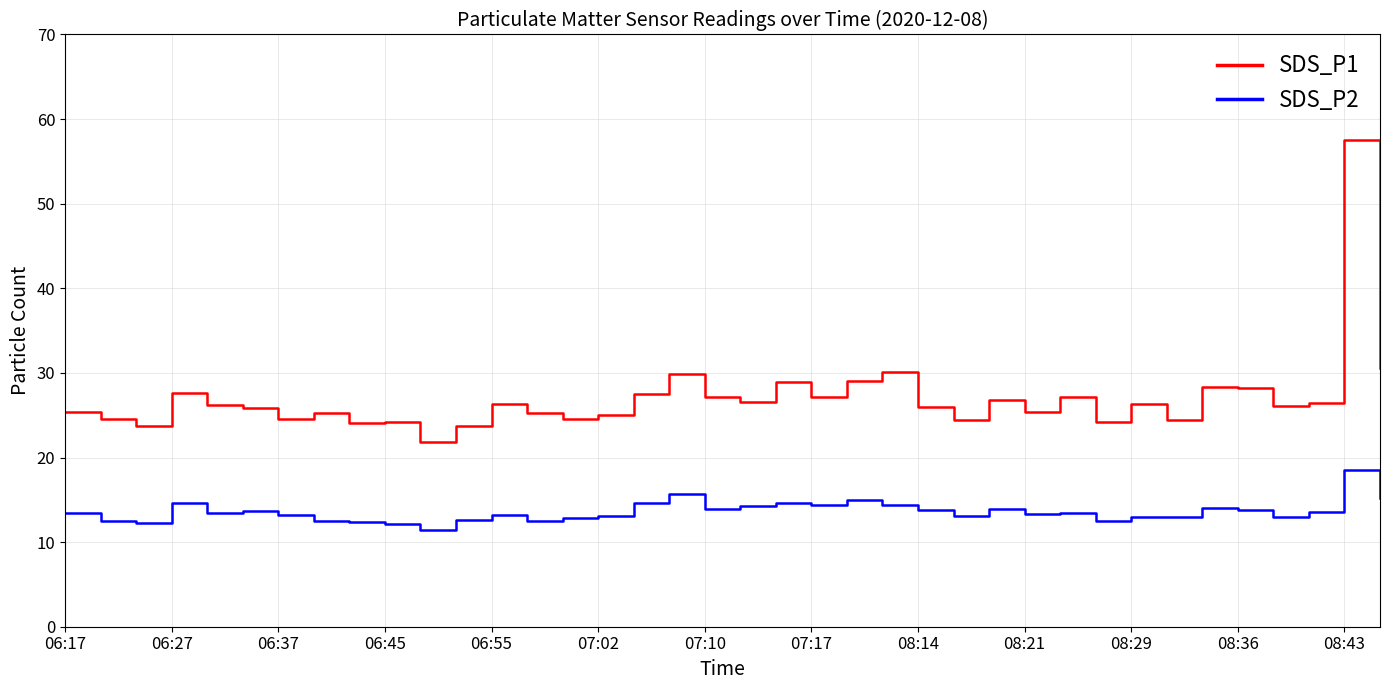

Which series has the largest range (max minus min)?

SDS_P1